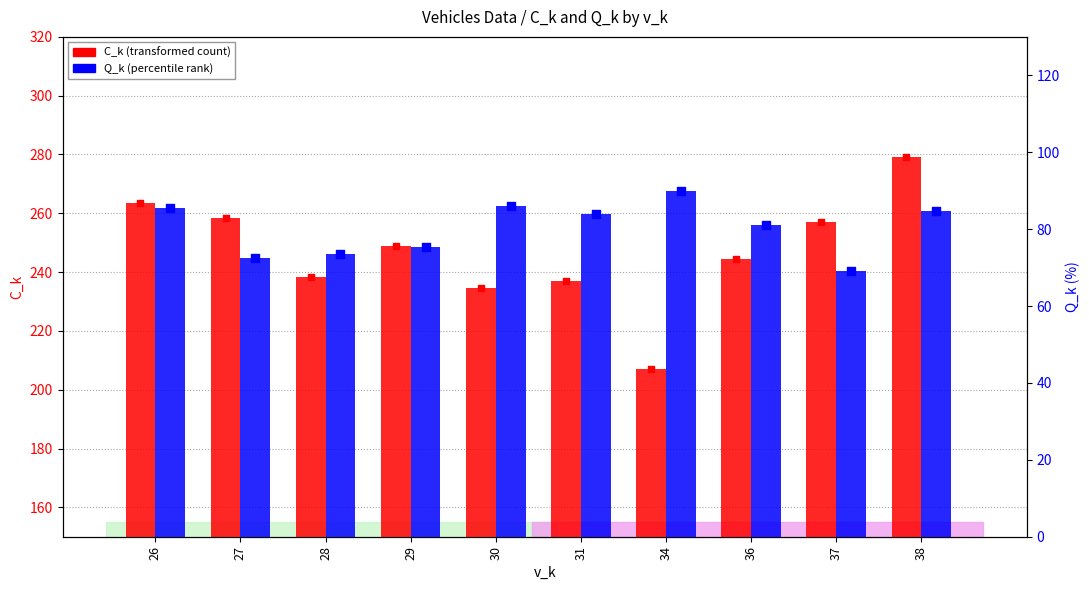

Which series reaches the minimum Y coordinate?

Q_k